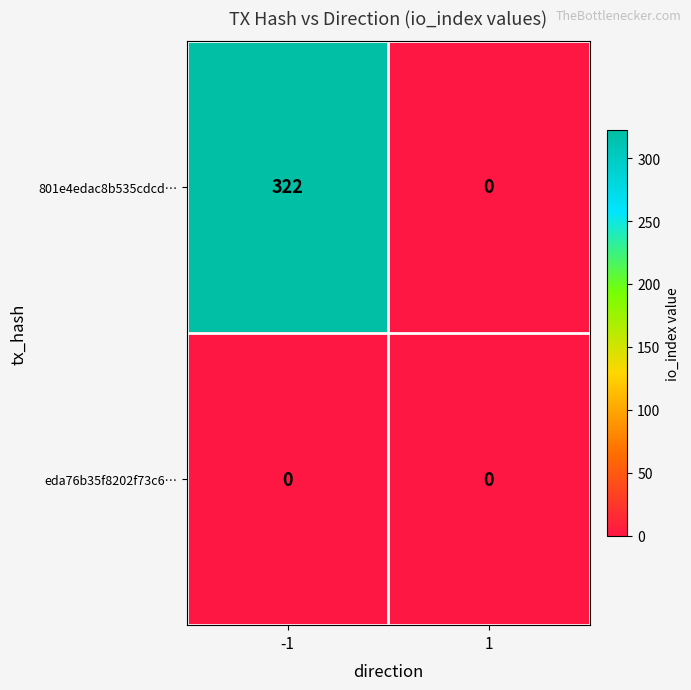

Between -1 and 1, which series saw the biggest shift?

801e4edac8b535cdcd…